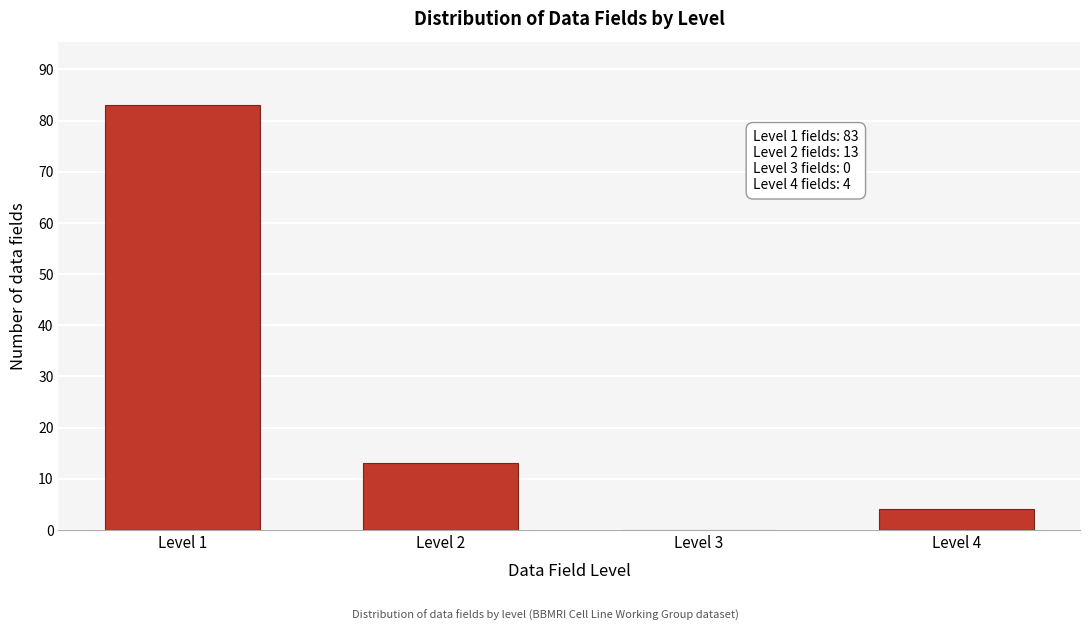

Reading left to right, list all the values displayed in this chart.

Level 1=83	Level 2=13	Level 3=0	Level 4=4